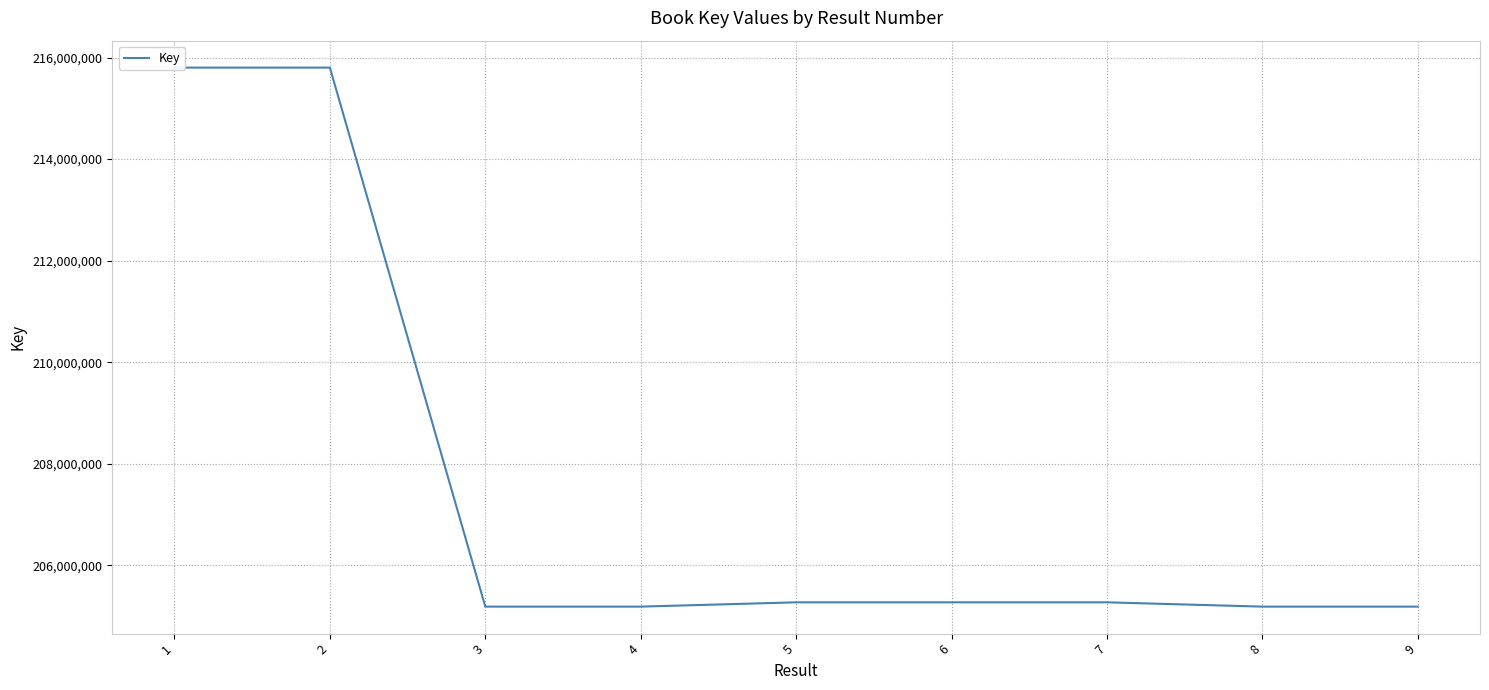

What is the smallest value displayed?

205184878